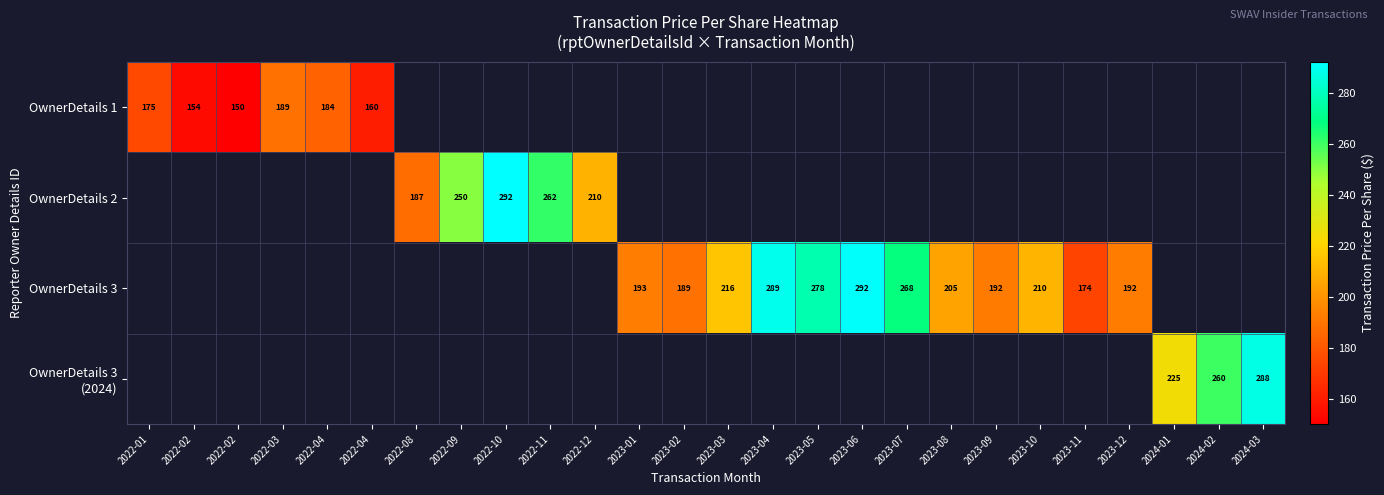

Between 2024-01 and 2023-05, which is larger?

2023-05